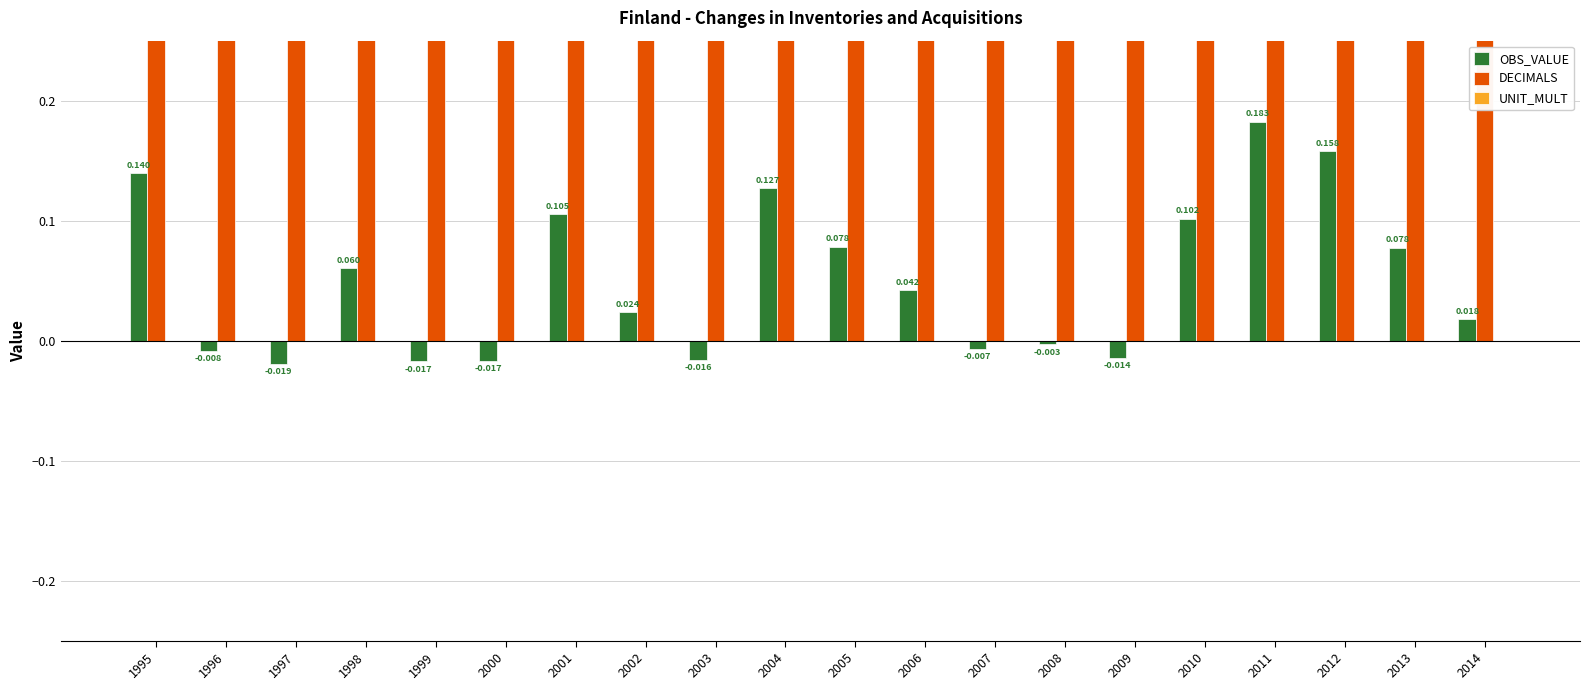

At which category does the chart reach its minimum across all series?

1997